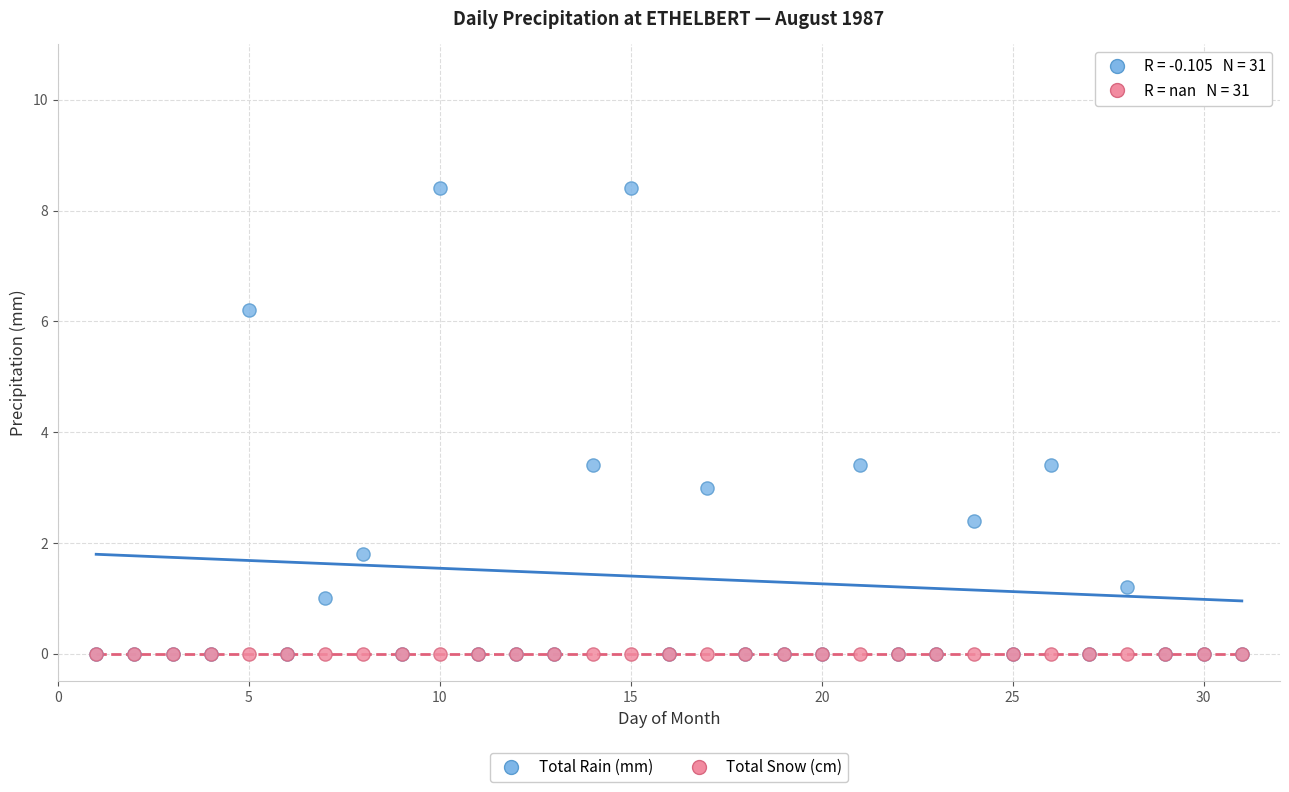

What are all the series names shown in the legend?

Total Rain (mm), Total Snow (cm)